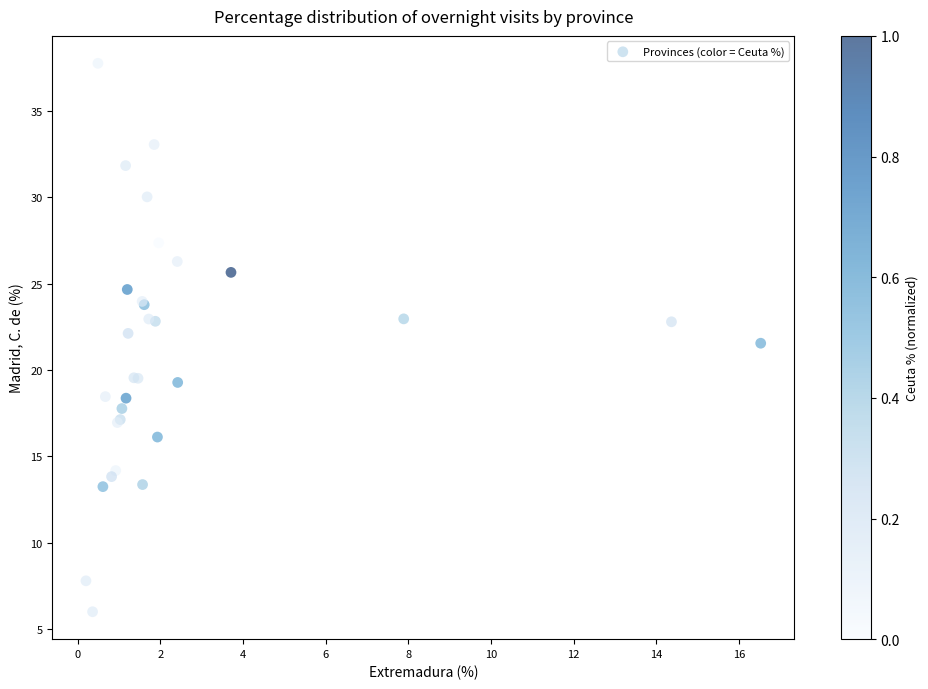

What Y value in the scatter plot is closest to 21?

21.6